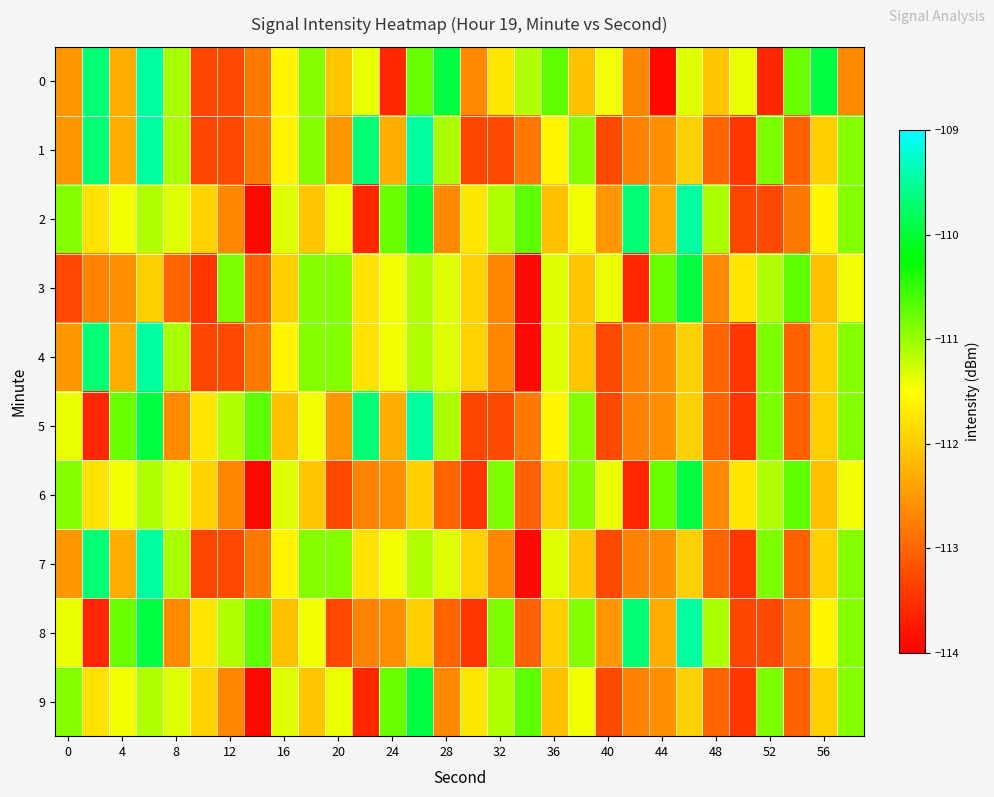

Which series has the largest total across all categories?

2